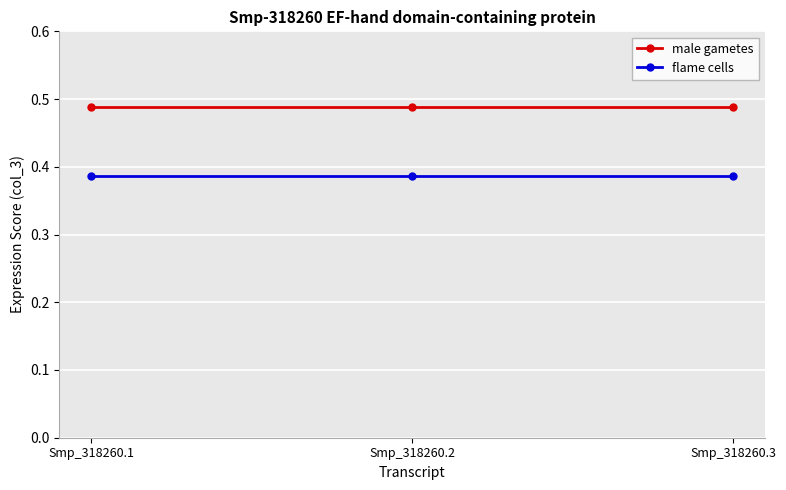

Rank the series by their average value, from highest to lowest.

male gametes, flame cells